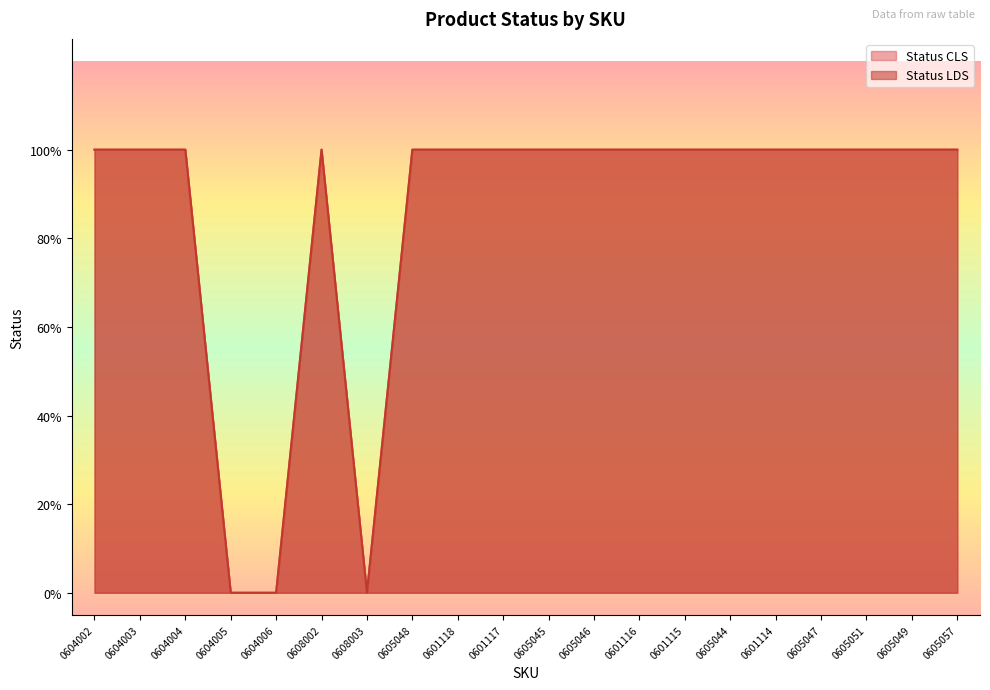

What is the sum of all Status CLS values?

17